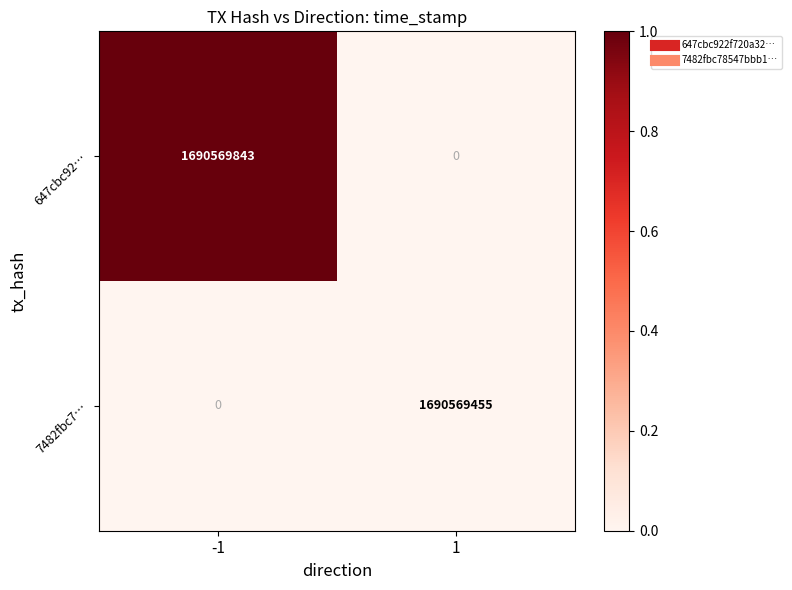

True or false: 647cbc92… has a value of 0 at 1.

True